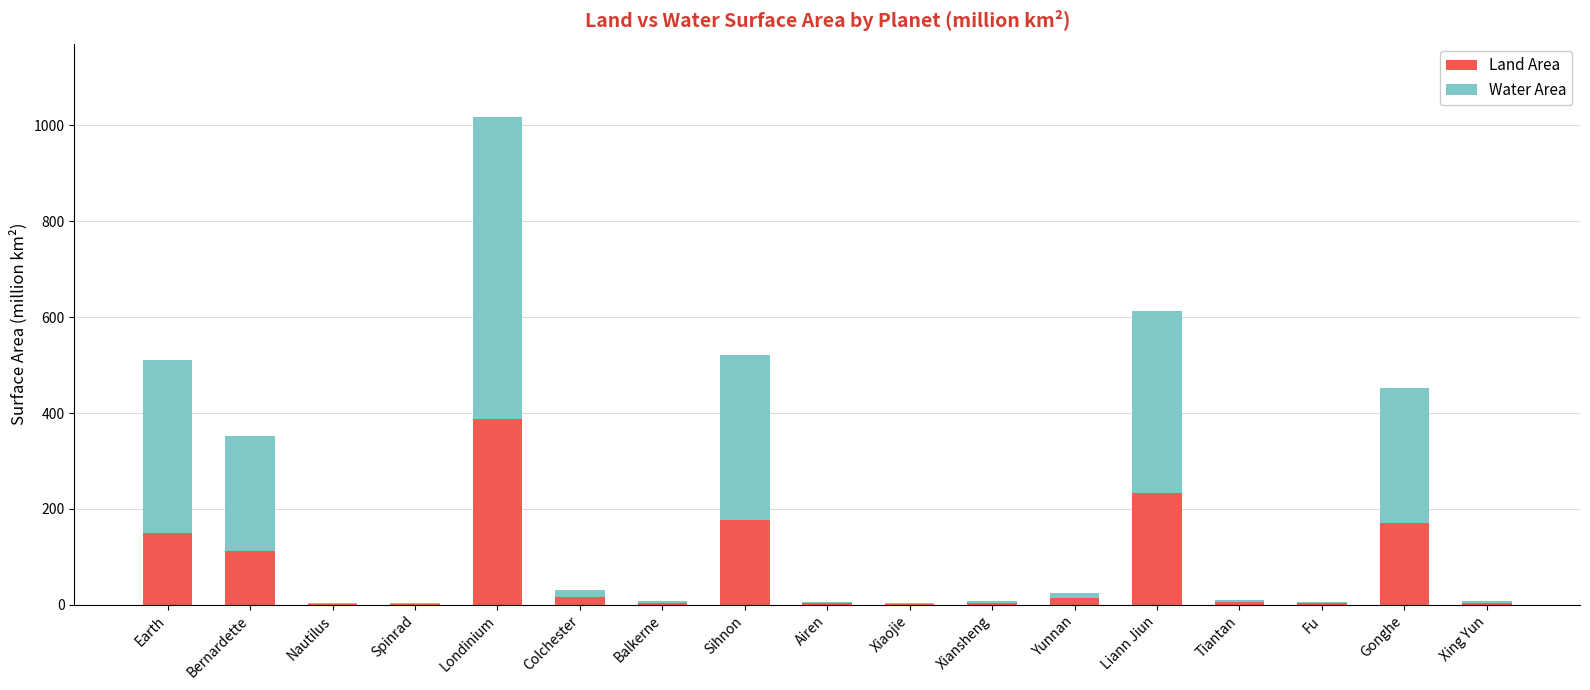

At which category is the sum across all series the highest?

Londinium